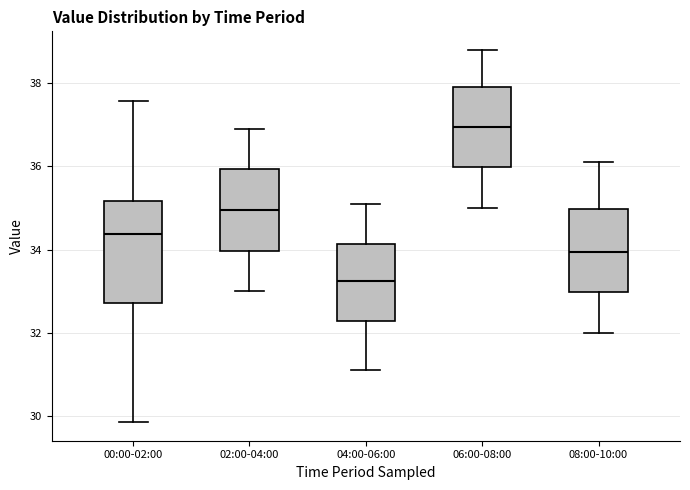

Reading left to right, transcribe this box plot: for each box, give where its median line is, the range the box spans, and where its two whiskers end, as read against the y-axis. The values are not printed on the chart, so give them approximately, as read against the axis.

00:00-02:00: median 34.4, box 32.8 to 35.2, whiskers 29.8 to 37.6
02:00-04:00: median 35.0, box 34.0 to 36.0, whiskers 33.0 to 37.0
04:00-06:00: median 33.2, box 32.2 to 34.2, whiskers 31.2 to 35.2
06:00-08:00: median 37.0, box 36.0 to 38.0, whiskers 35.0 to 38.8
08:00-10:00: median 34.0, box 33.0 to 35.0, whiskers 32.0 to 36.2